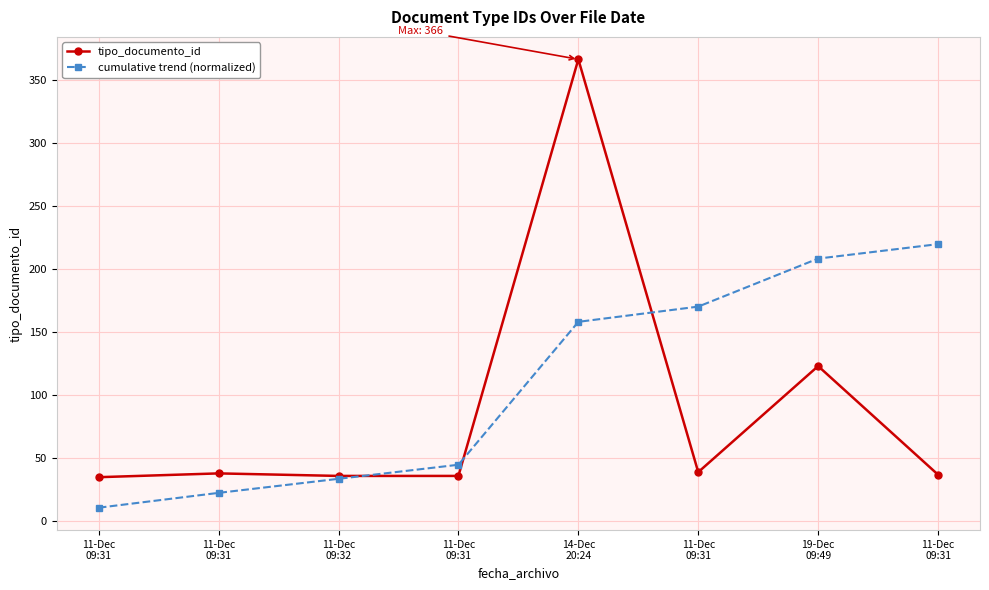

Which series changed the most between 11-Dec
09:31 and 11-Dec
09:32?

cumulative trend (normalized)